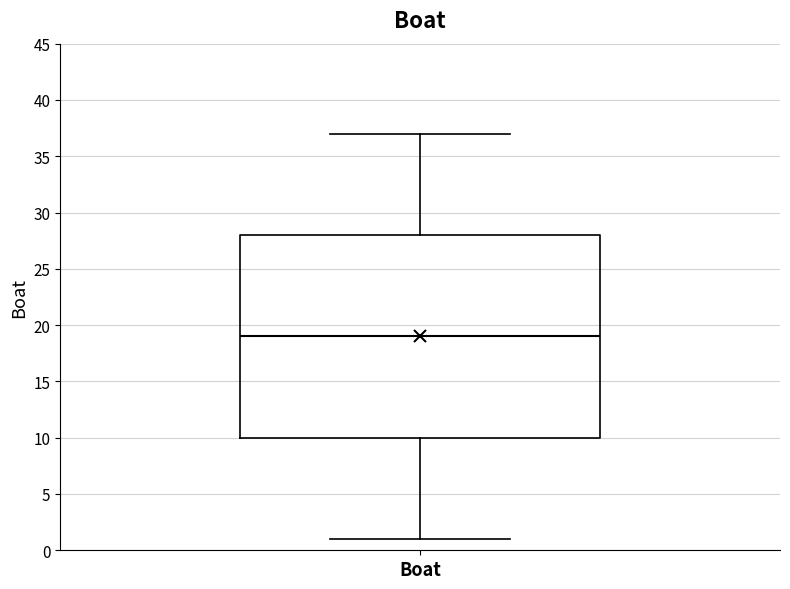

Transcribe this box plot: give where the median line is, the range the box spans, and where the two whiskers end, as read against the y-axis. The values are not printed on the chart, so give them approximately, as read against the axis.

median 19, box 10 to 28, whiskers 1 to 37